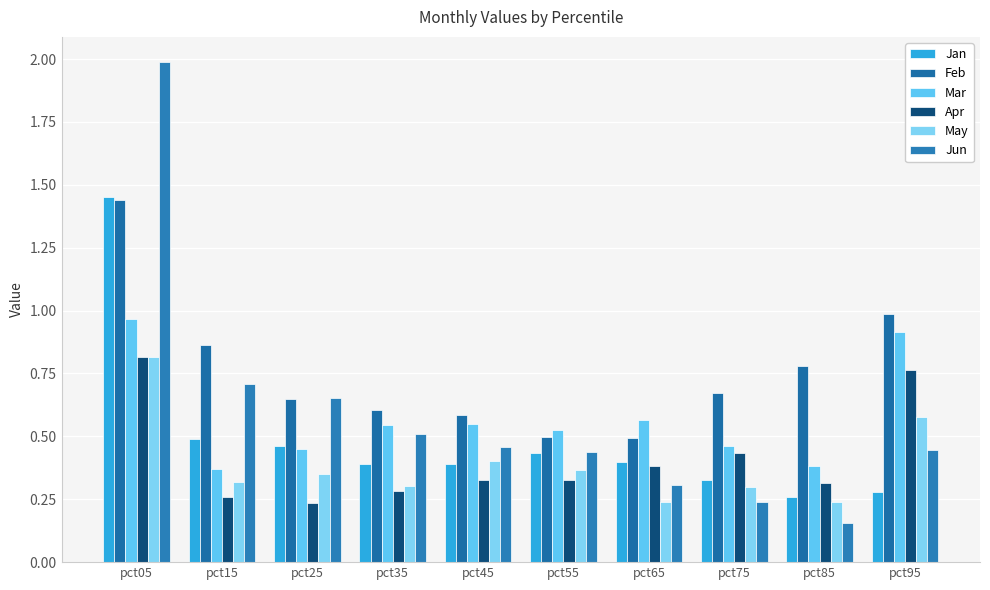

Which series has the widest spread of values?

Jun